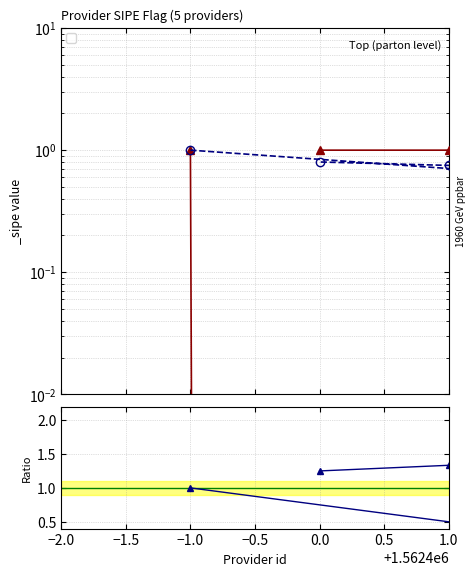

Where is the first local maximum?

−1.0